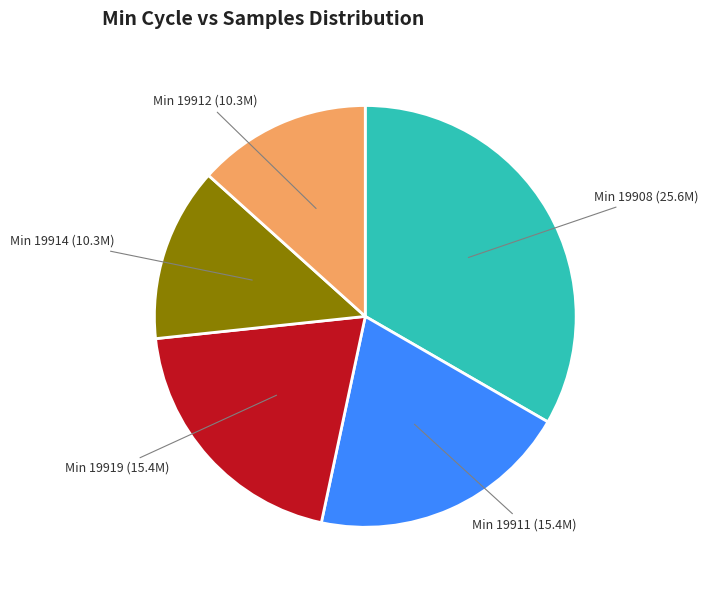

What is the ratio of the value at Min 19919 to the value at Min 19908?

0.6